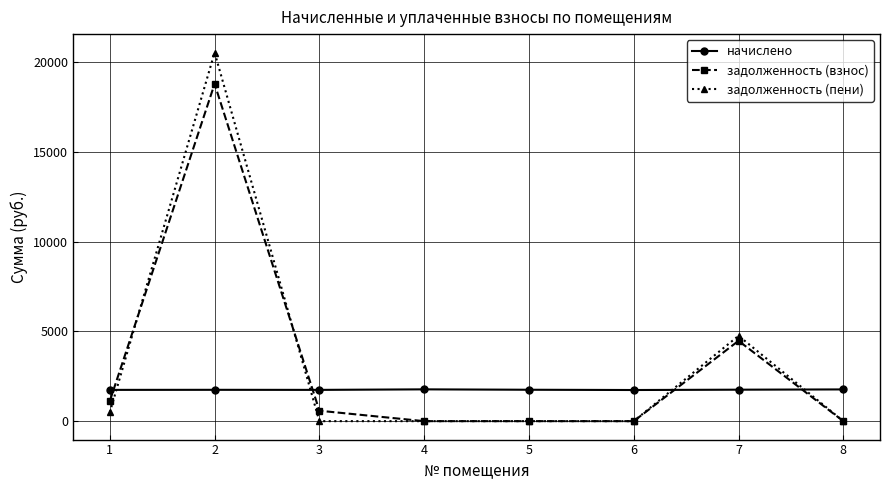

Rank the series by their maximum value, from lowest to highest.

начислено, задолженность (взнос), задолженность (пени)